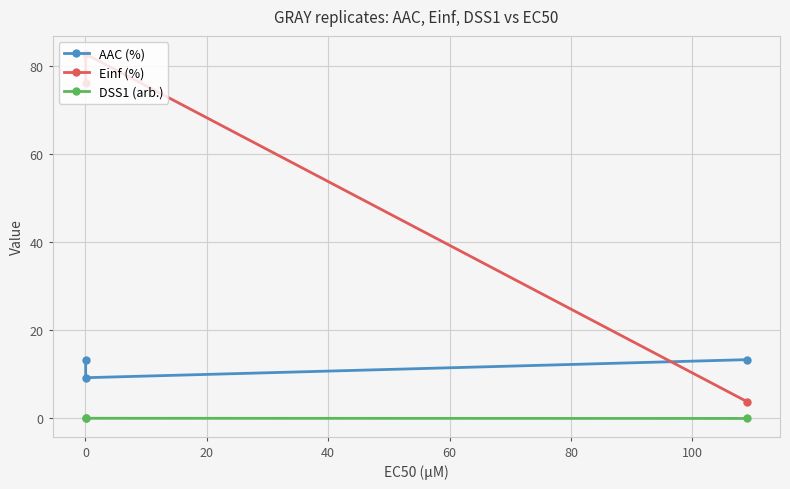

Which series has the widest spread of values?

Einf (%)